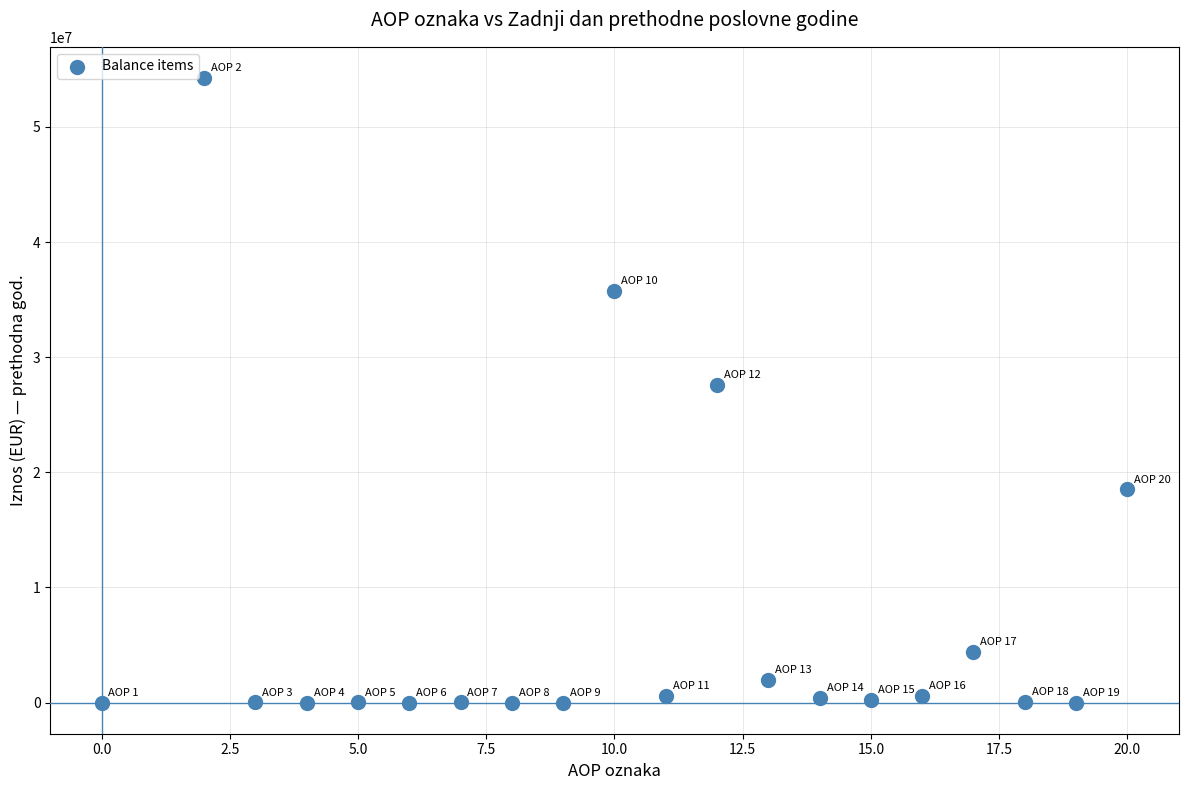

What is the range of X values (max minus min)?

20.0